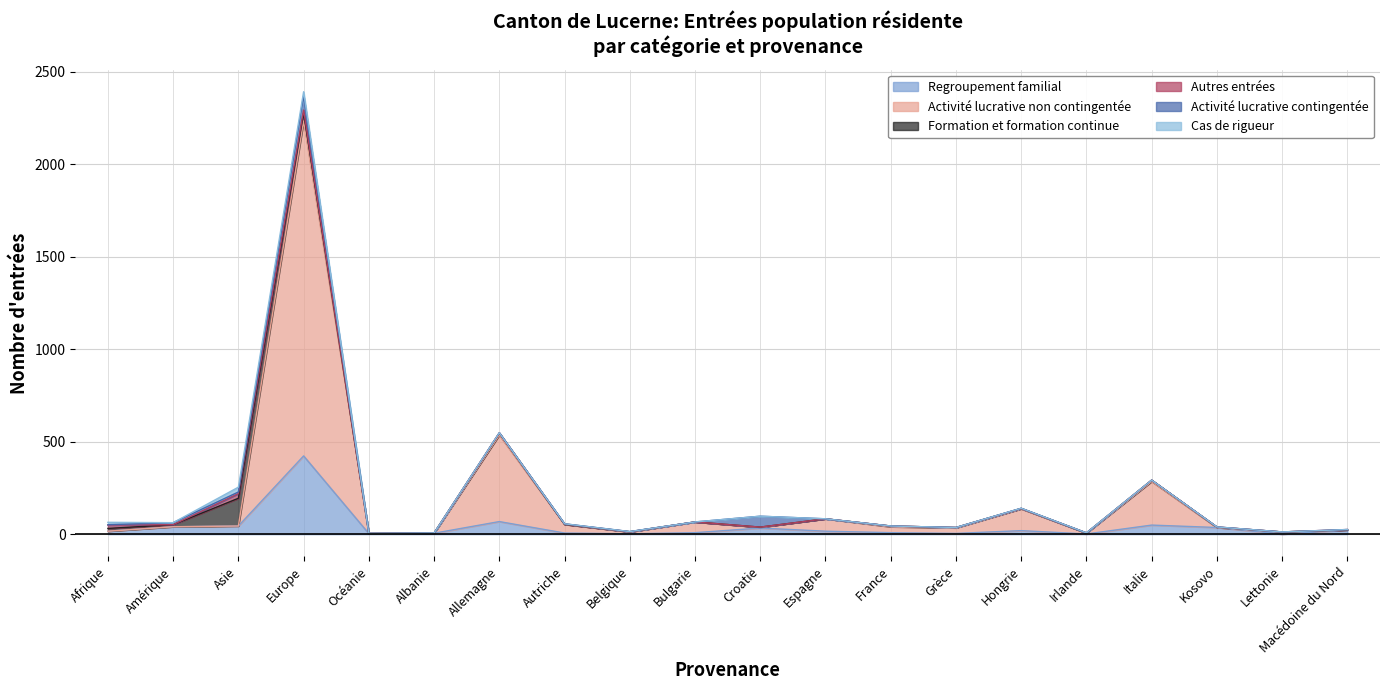

How many interior local peaks does the Activité lucrative non contingentée series have?

7